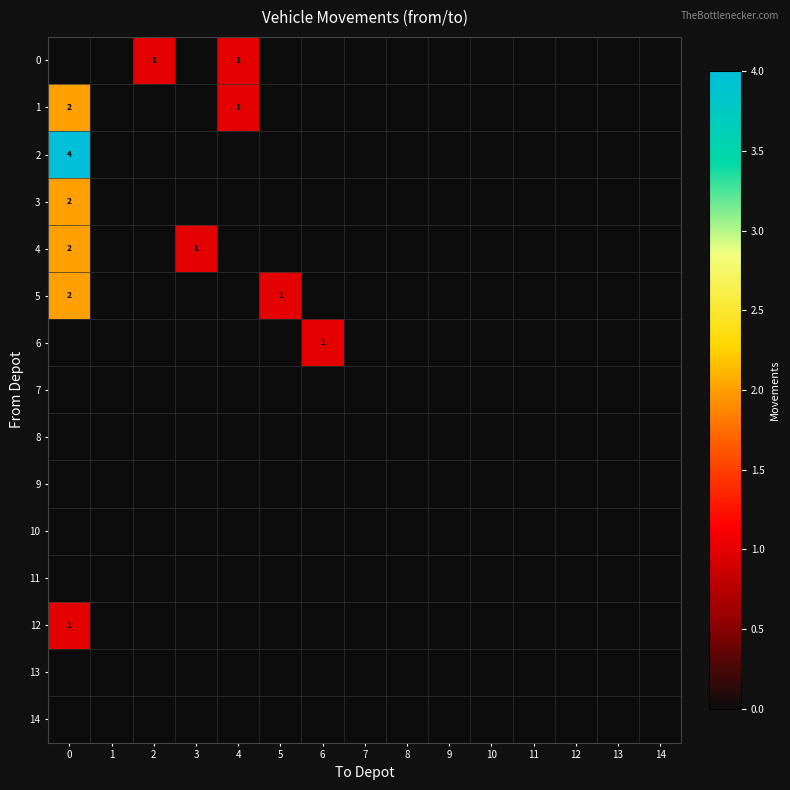

The 0 series shows 0 at 11. True or false?

True